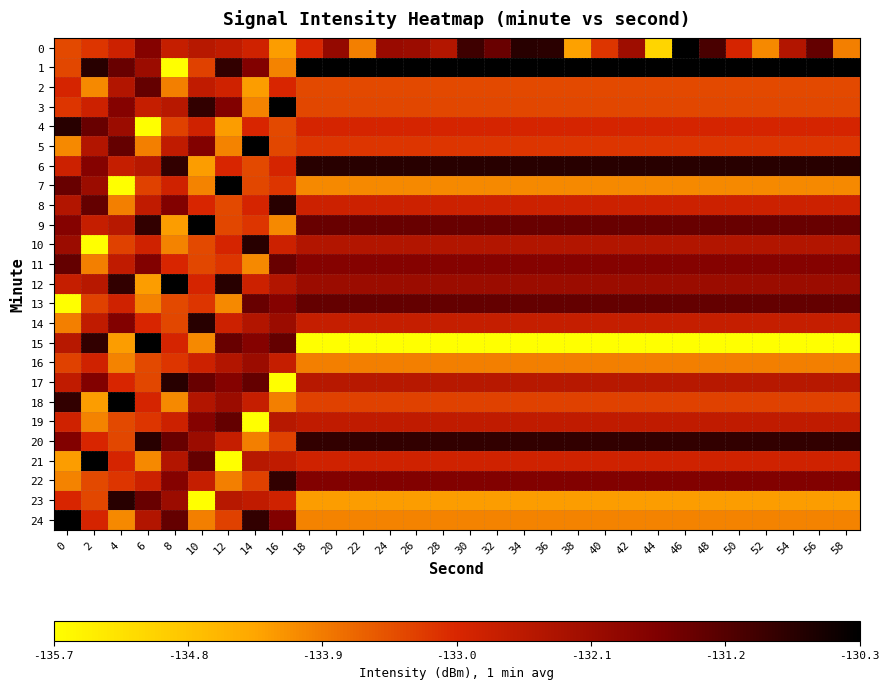

How many categories are shown in the chart?

30